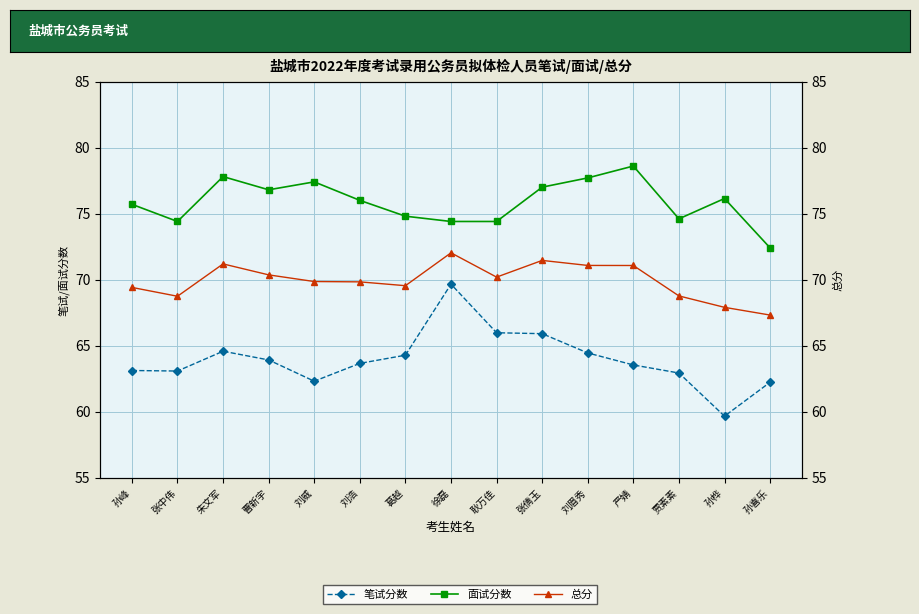

What is the sum of all 面试分数 values?

1138.1